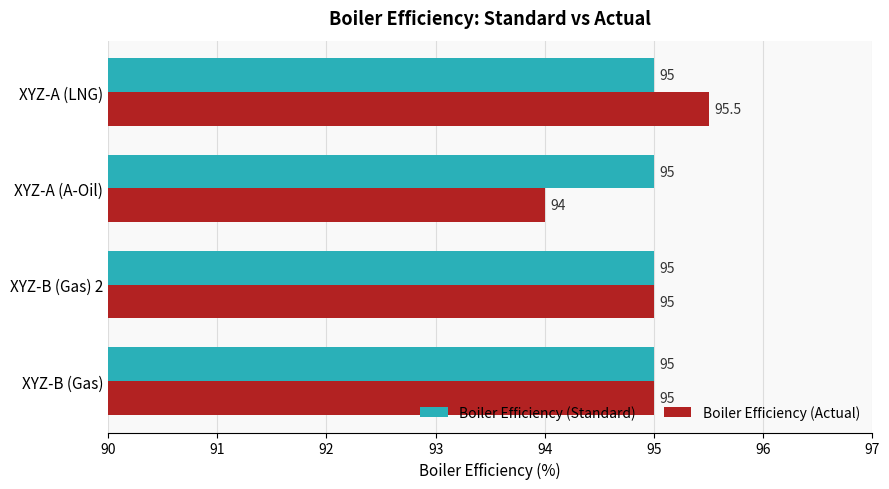

What is the total value across all series at XYZ-B (Gas) 2?

190.0